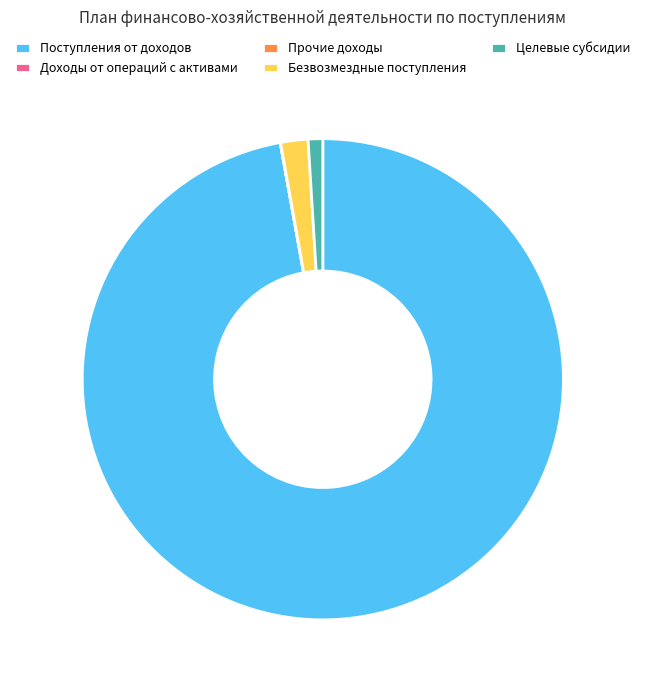

Which category has the biggest portion of the pie?

Поступления от доходов